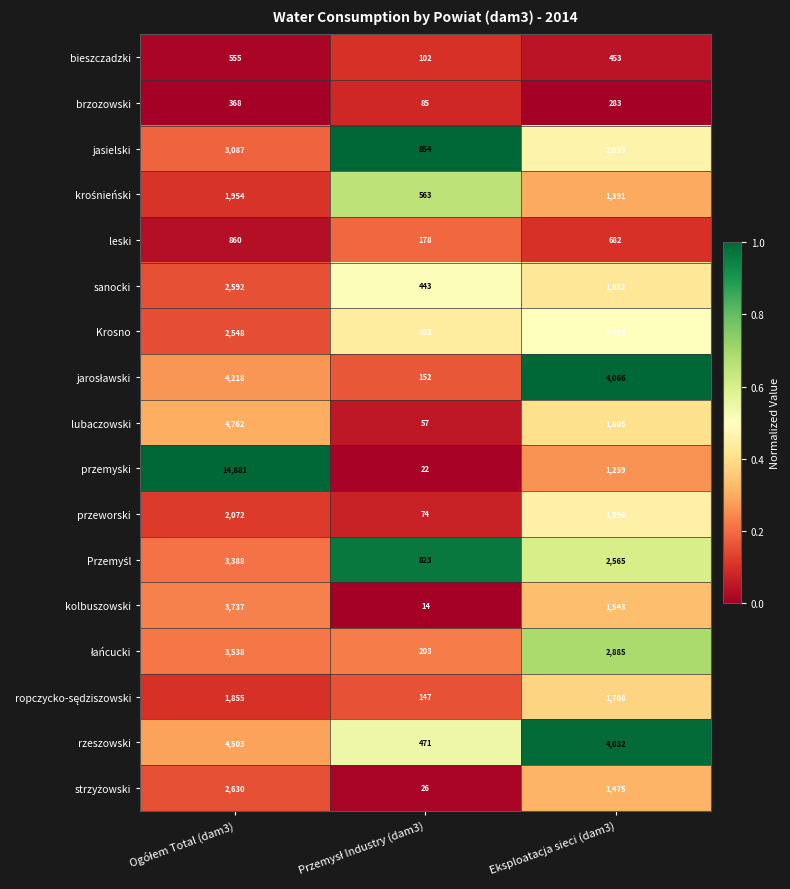

Which series has the widest spread of values?

przemyski